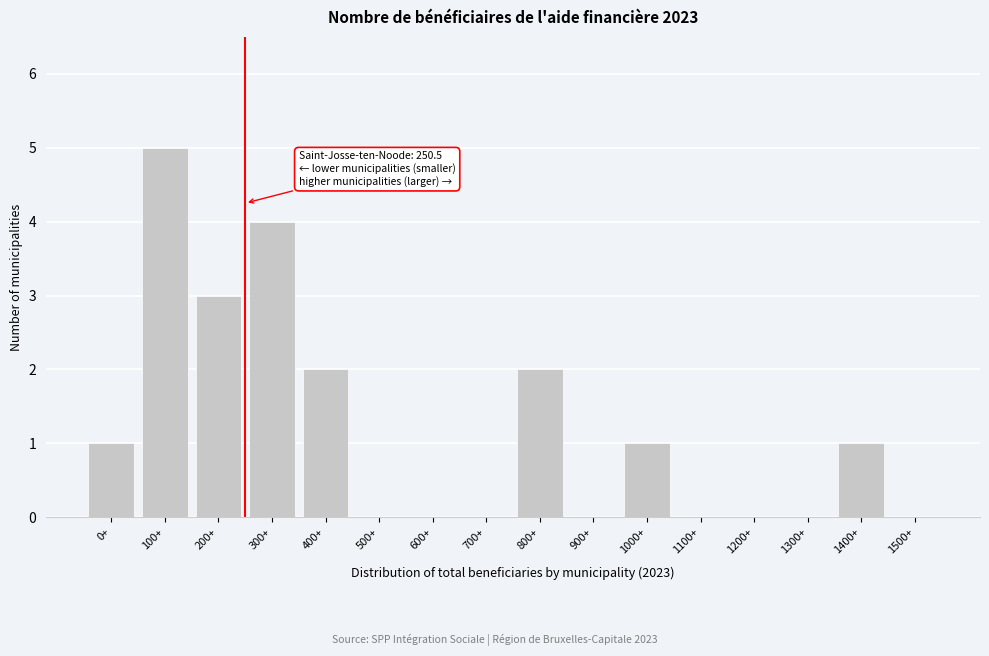

Reading right to left, what are all the values shown in this chart?

1500+=0	1400+=1	1300+=0	1200+=0	1100+=0	1000+=1	900+=0	800+=2	700+=0	600+=0	500+=0	400+=2	300+=4	200+=3	100+=5	0+=1